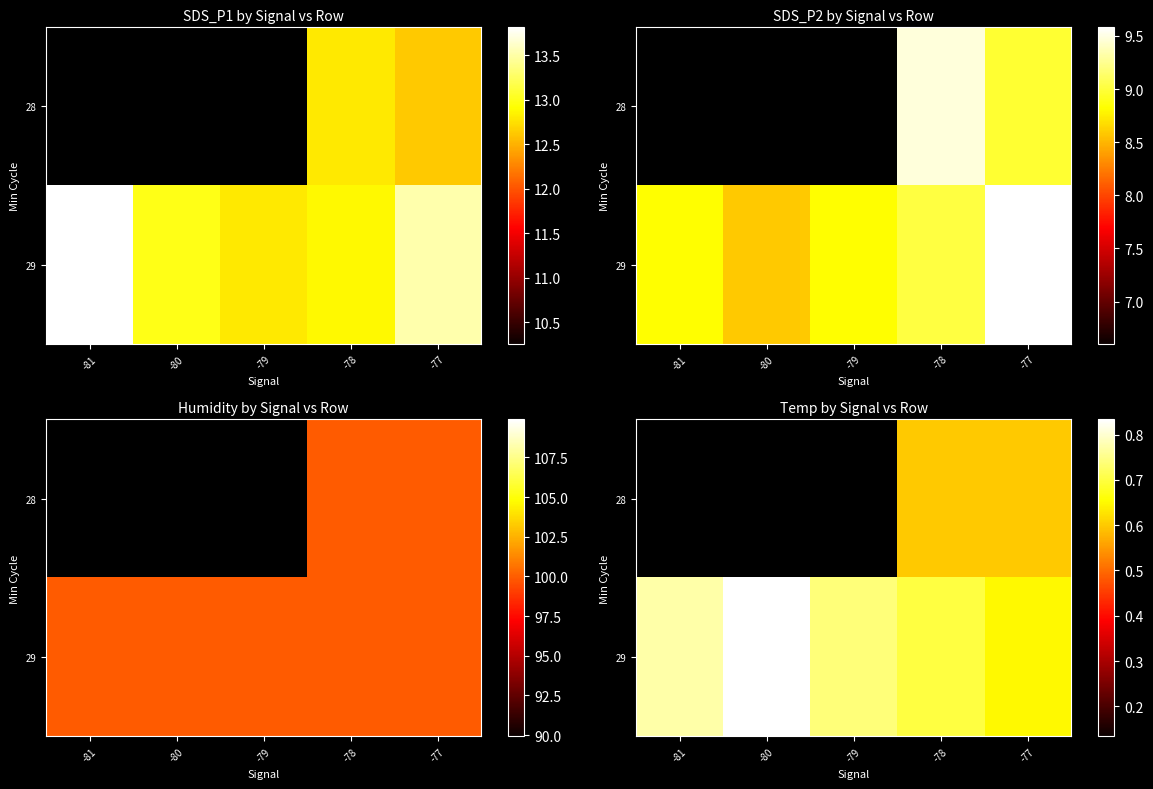

How many data points does each series have?

5